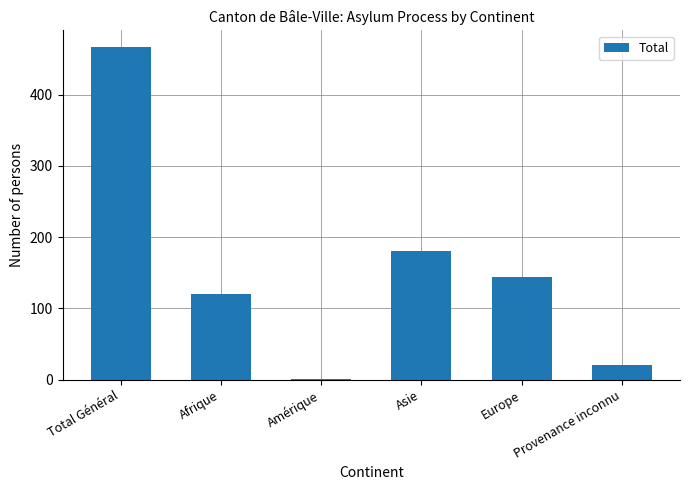

Between Total Général and Provenance inconnu, which is larger?

Total Général